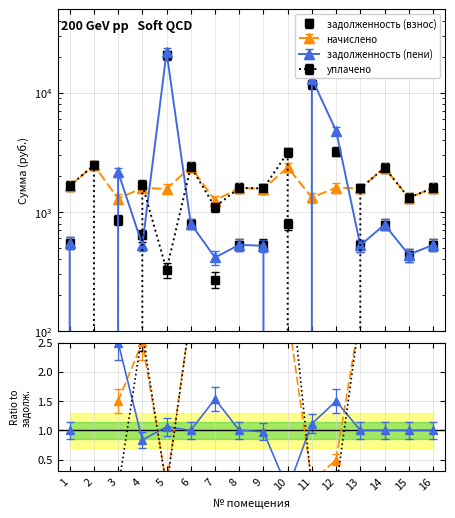

Between 12 and 8, which is larger?

12